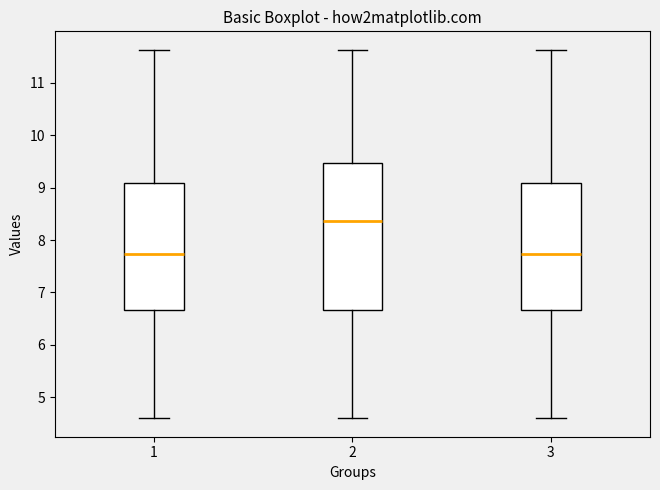

Reading left to right, read every box against the y-axis: the position of its median line, the range the box covers, and the ends of its whiskers. The values are not printed on the chart, so give them approximately, as read against the axis.

1: median 7.7, box 6.7 to 9.1, whiskers 4.6 to 11.6
2: median 8.4, box 6.7 to 9.5, whiskers 4.6 to 11.6
3: median 7.7, box 6.7 to 9.1, whiskers 4.6 to 11.6